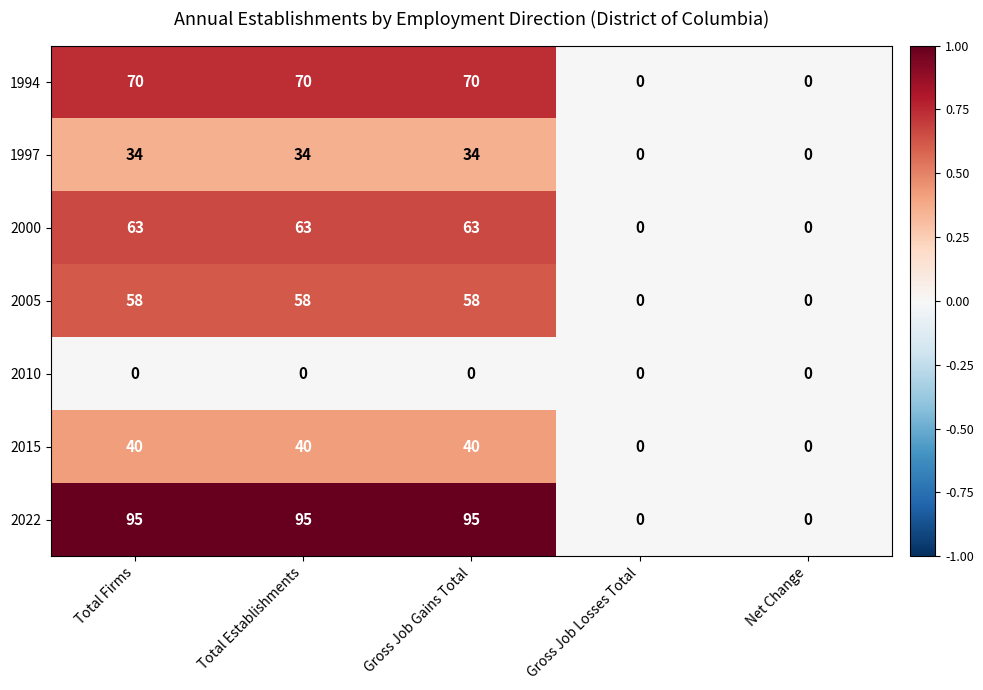

Rank the series at Total Establishments from lowest to highest value.

2010, 1997, 2015, 2005, 2000, 1994, 2022